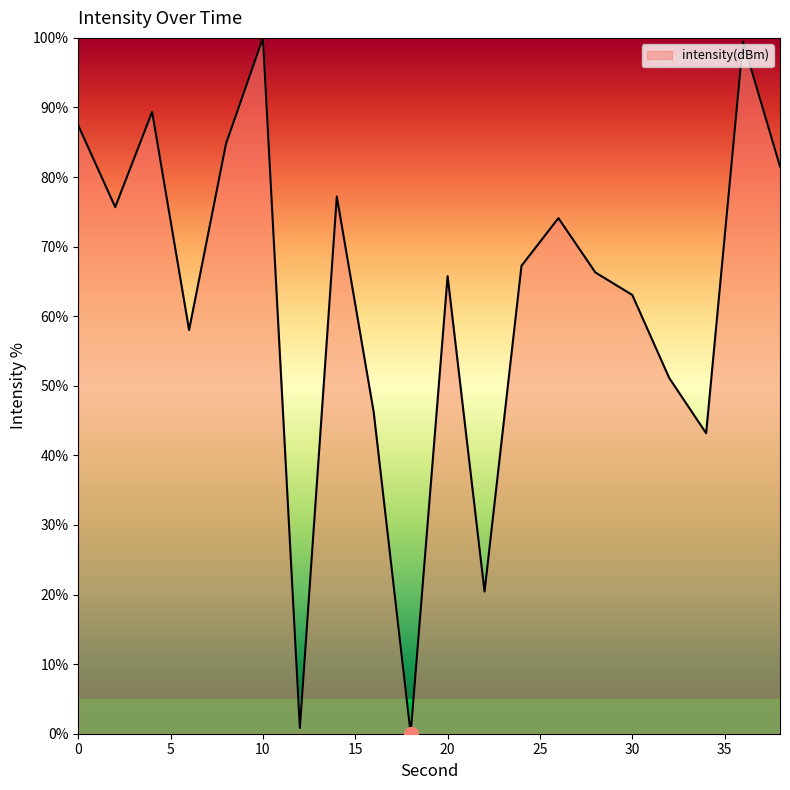

What is the difference between the maximum and minimum values?

100.0